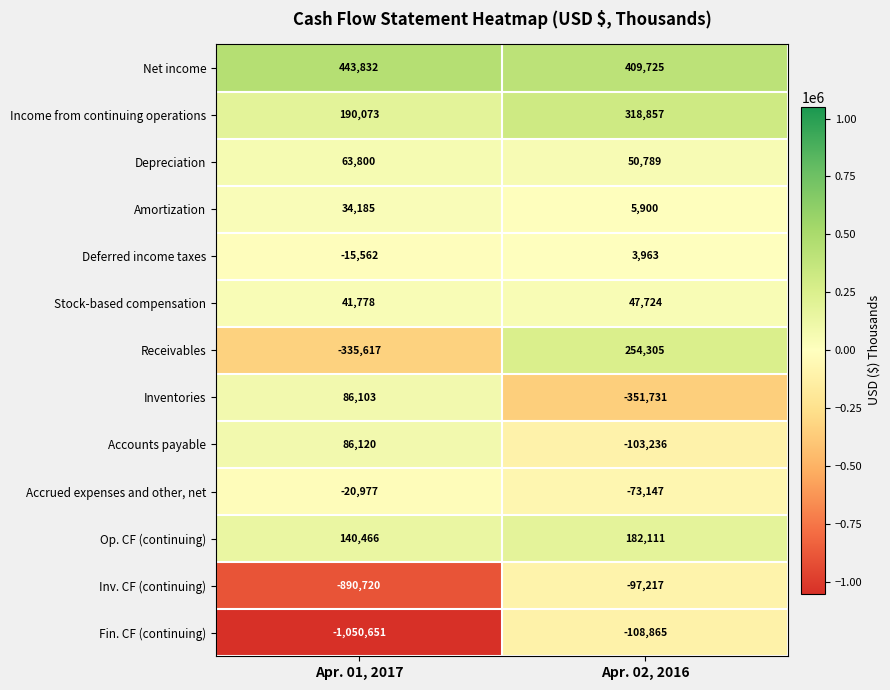

What is the difference between the Accrued expenses and other, net values at Apr. 01, 2017 and Apr. 02, 2016?

52170